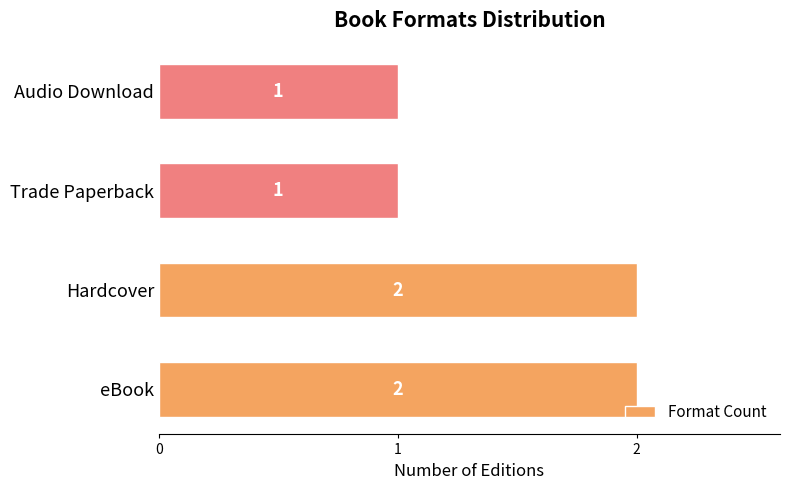

The chart shows a value of 4 at Hardcover. True or false?

False